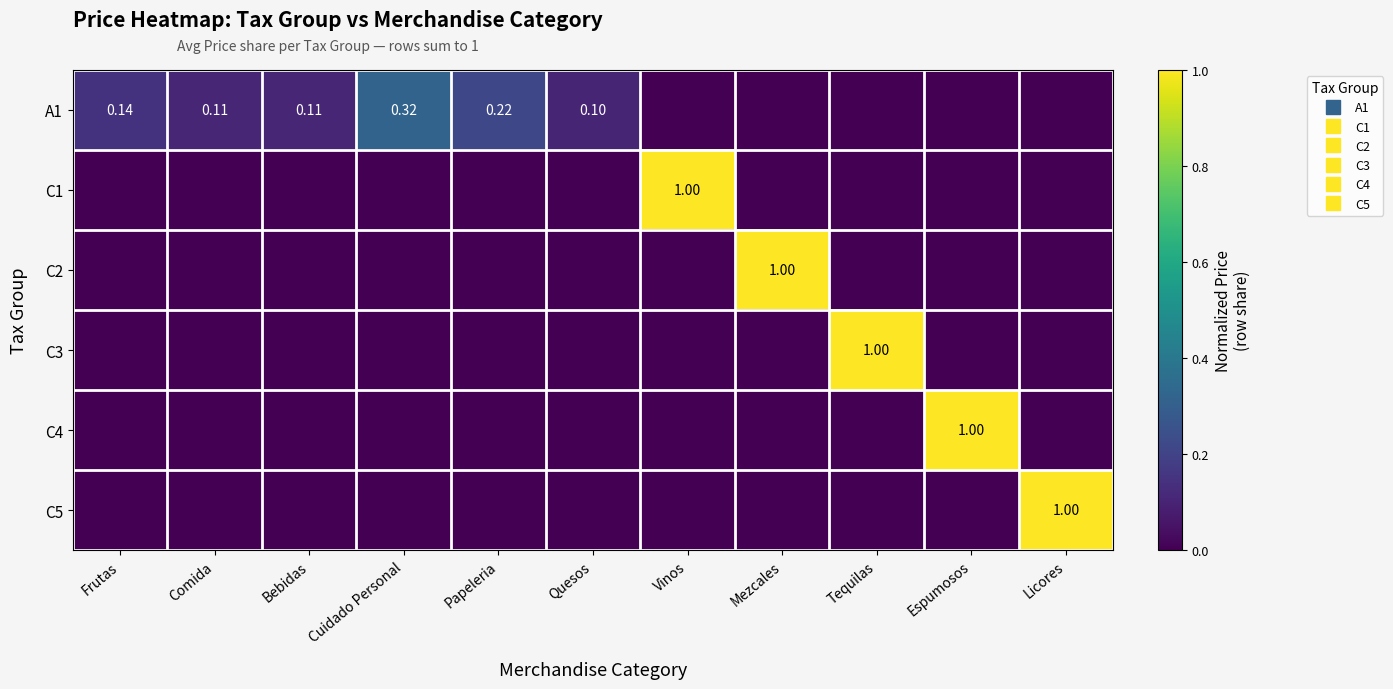

Where is C1 nearest to the value 0?

Frutas